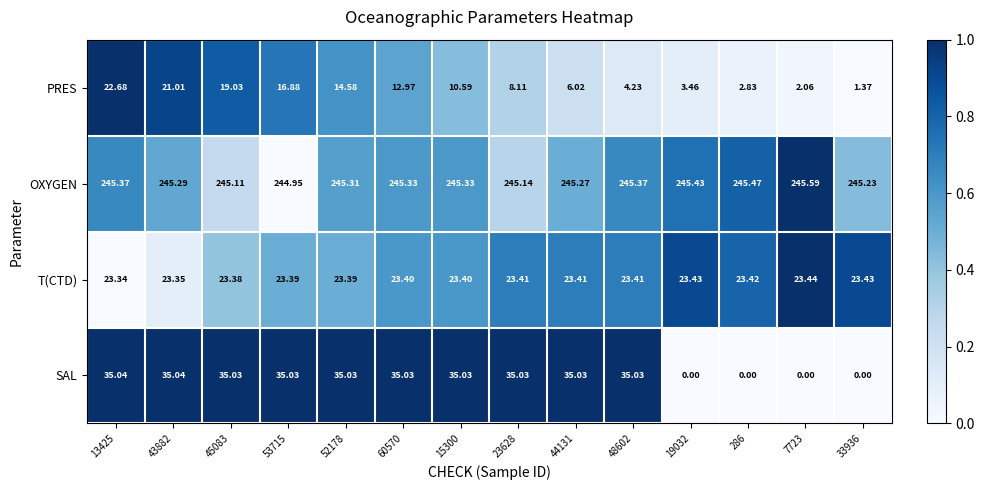

Which series changed the most between 286 and 33936?

PRES